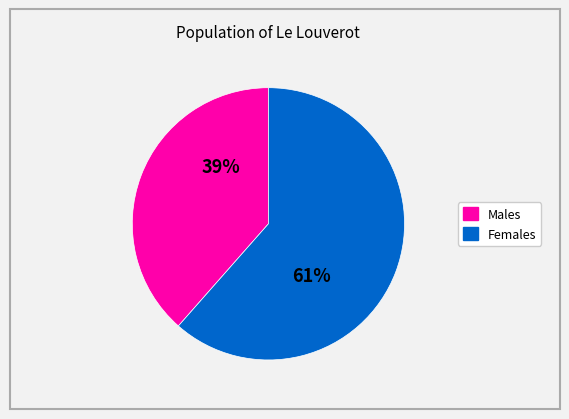

Does any single category account for the majority?

Yes